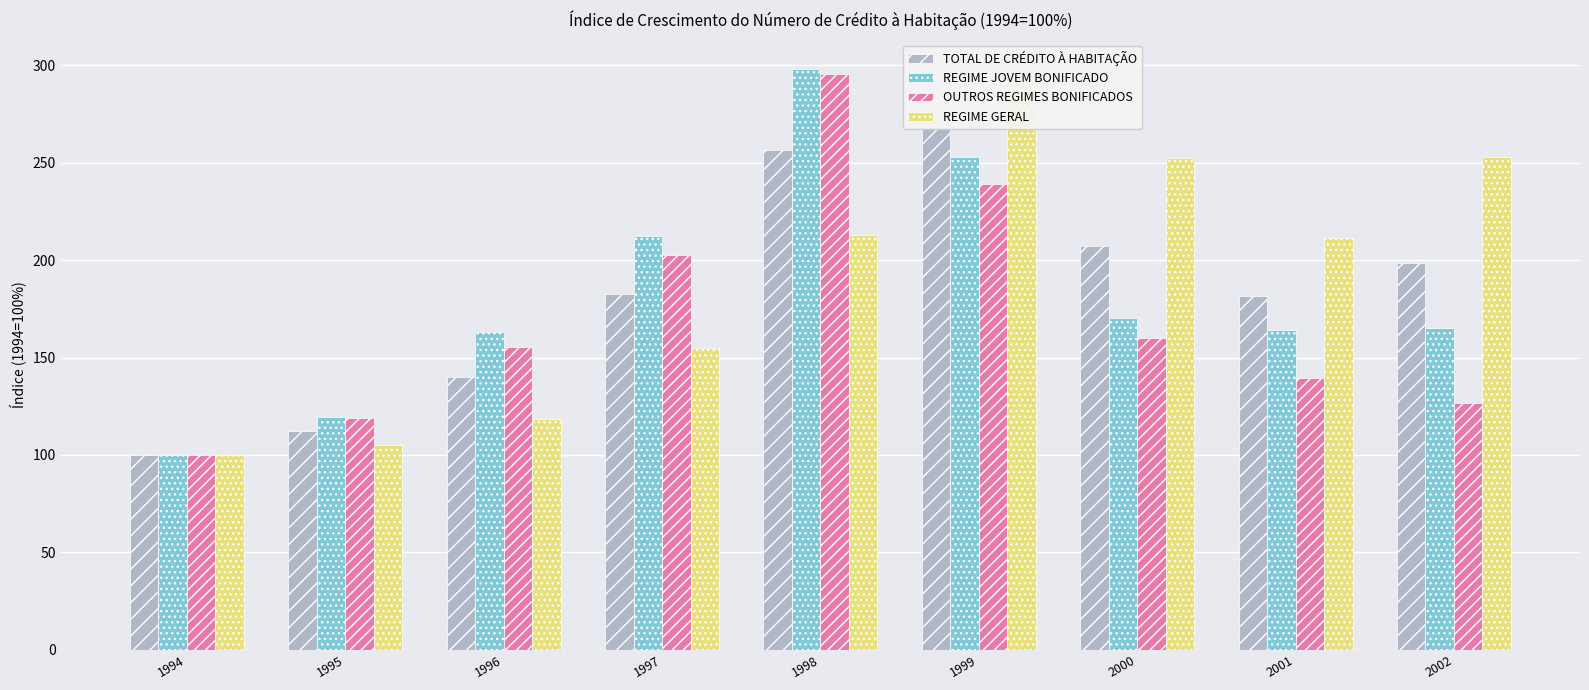

Read the REGIME JOVEM BONIFICADO value at 2002.

165.1